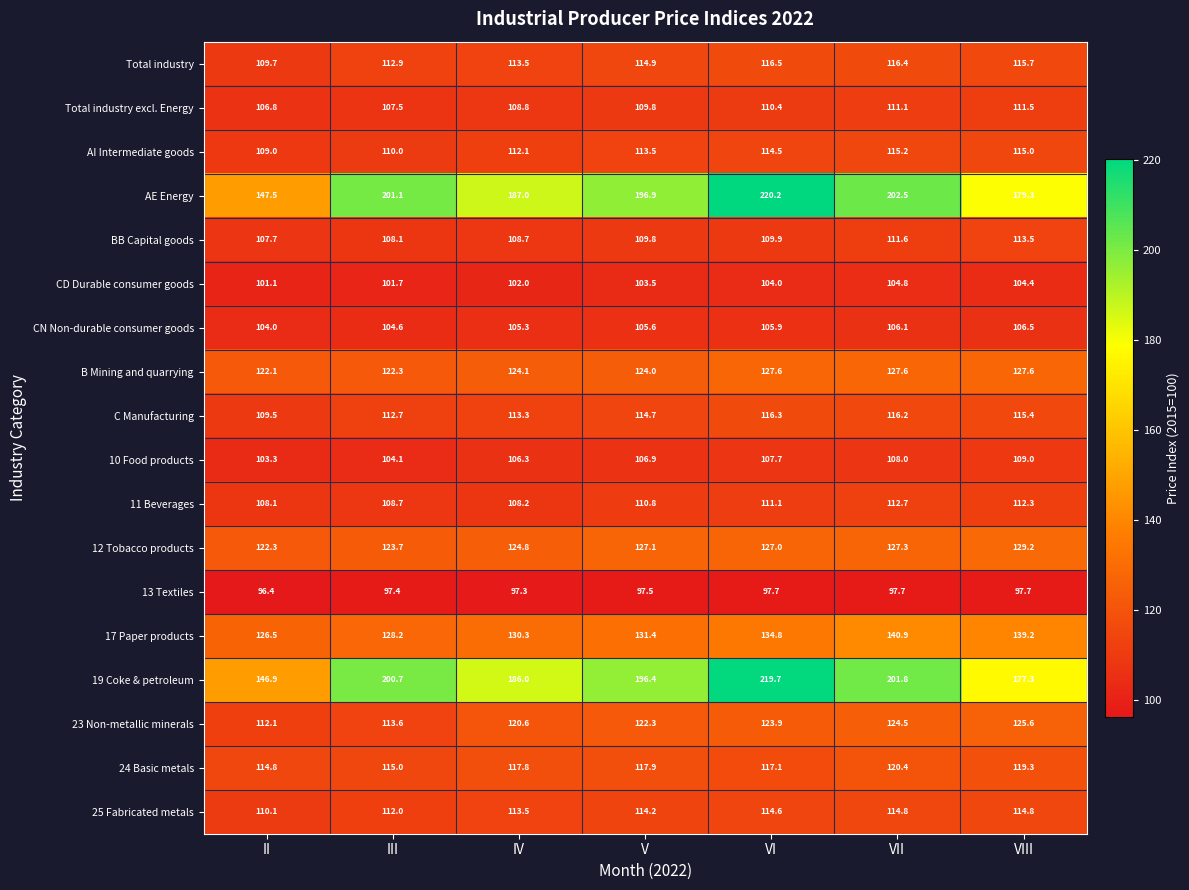

True or false: B Mining and quarrying has a value of 51.9 at IV.

False